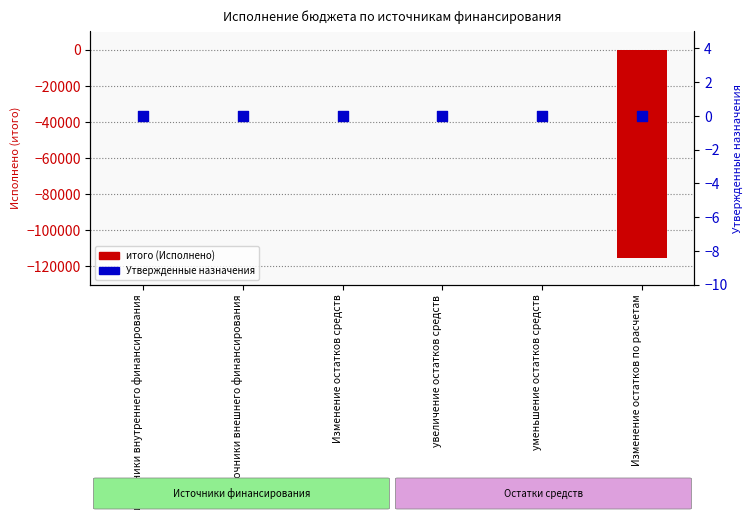

Which series has the largest Y range (max minus min)?

итого (Исполнено)